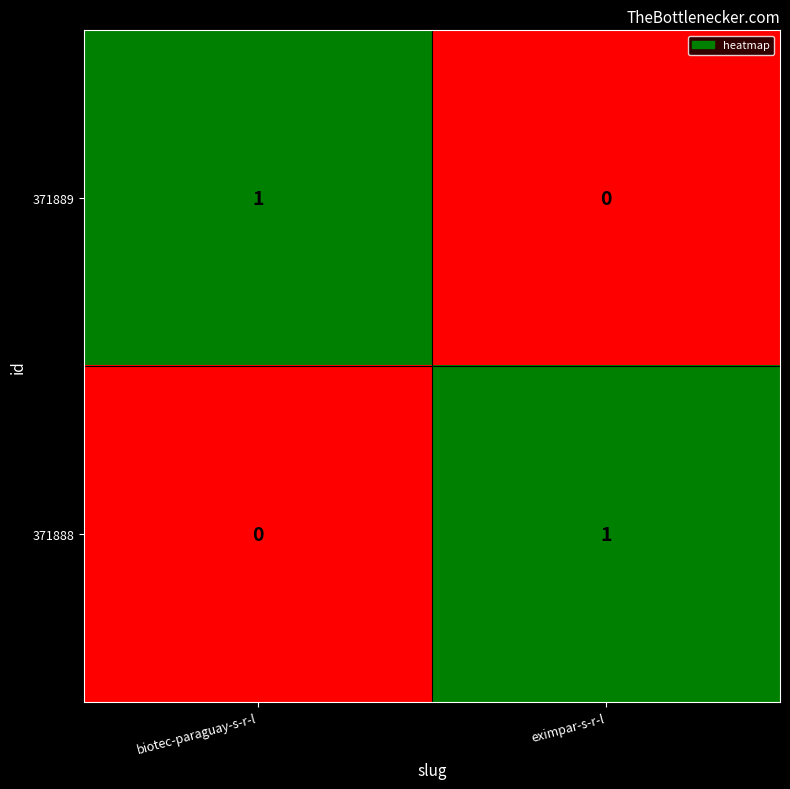

Reading left to right, what are all the values shown in this chart?

371889: 1	0
371888: 0	1